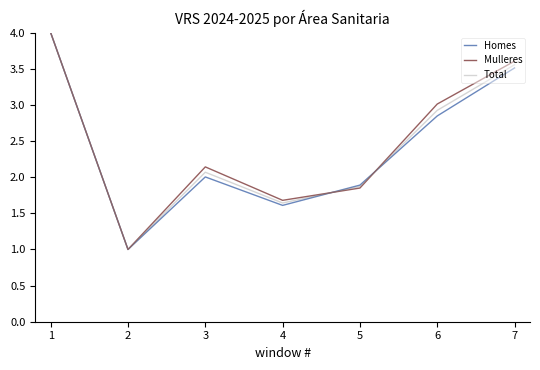

What is the smallest value displayed?

1.0